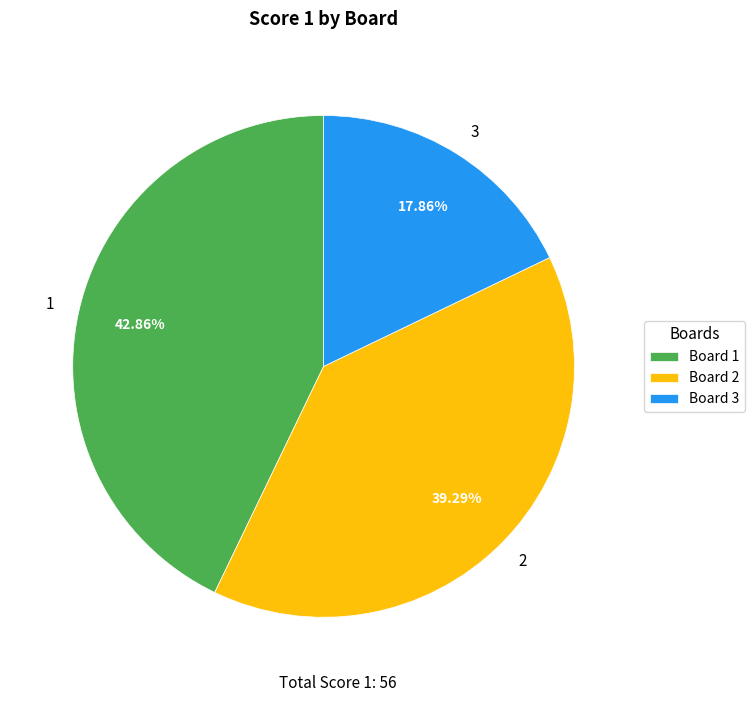

Count the number of slices in the pie.

3